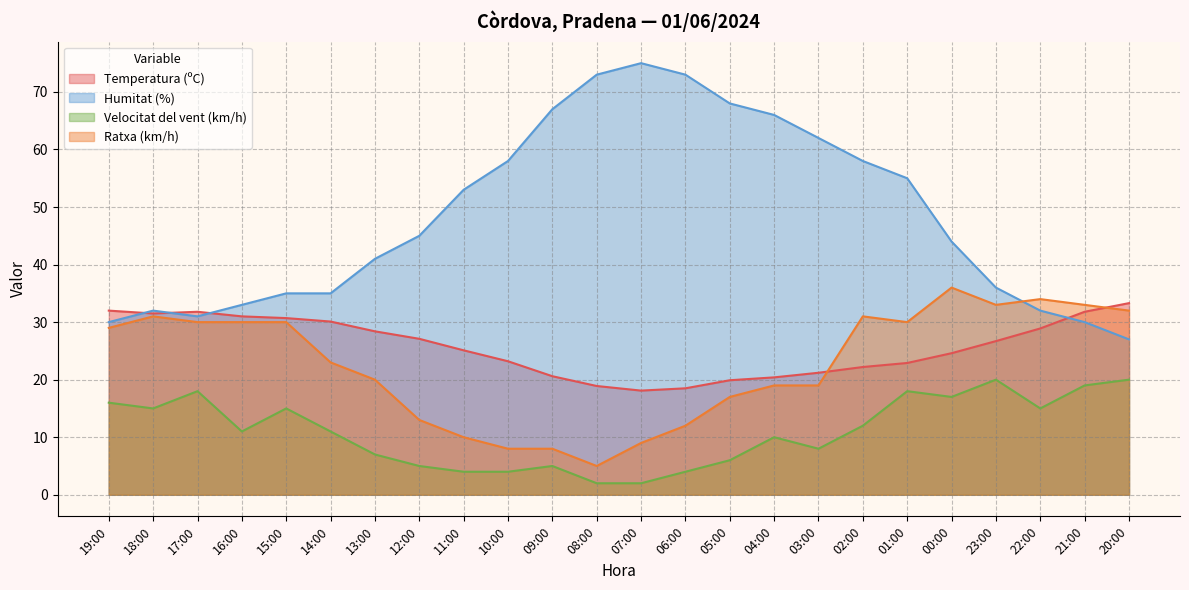

What is the greatest value displayed?

75.0